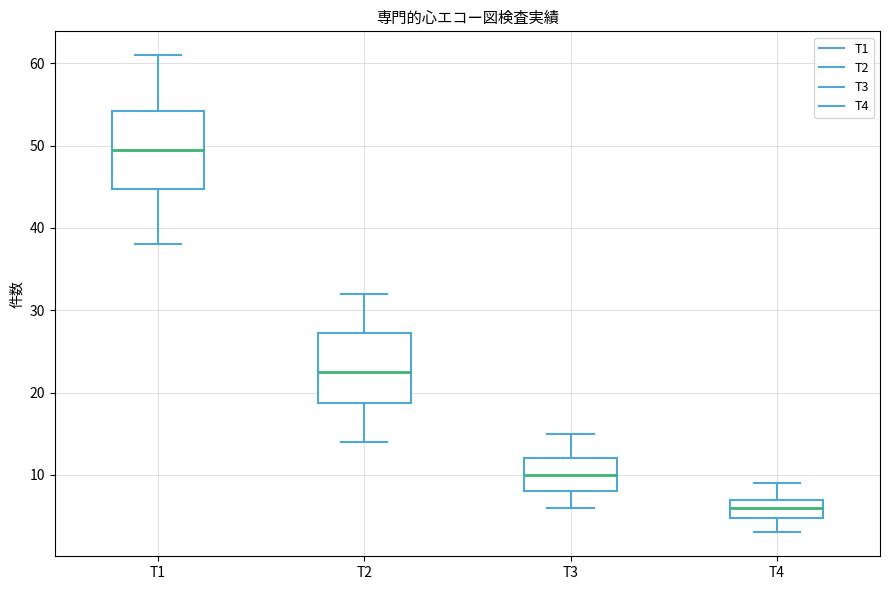

Which box has the highest median line?

T1